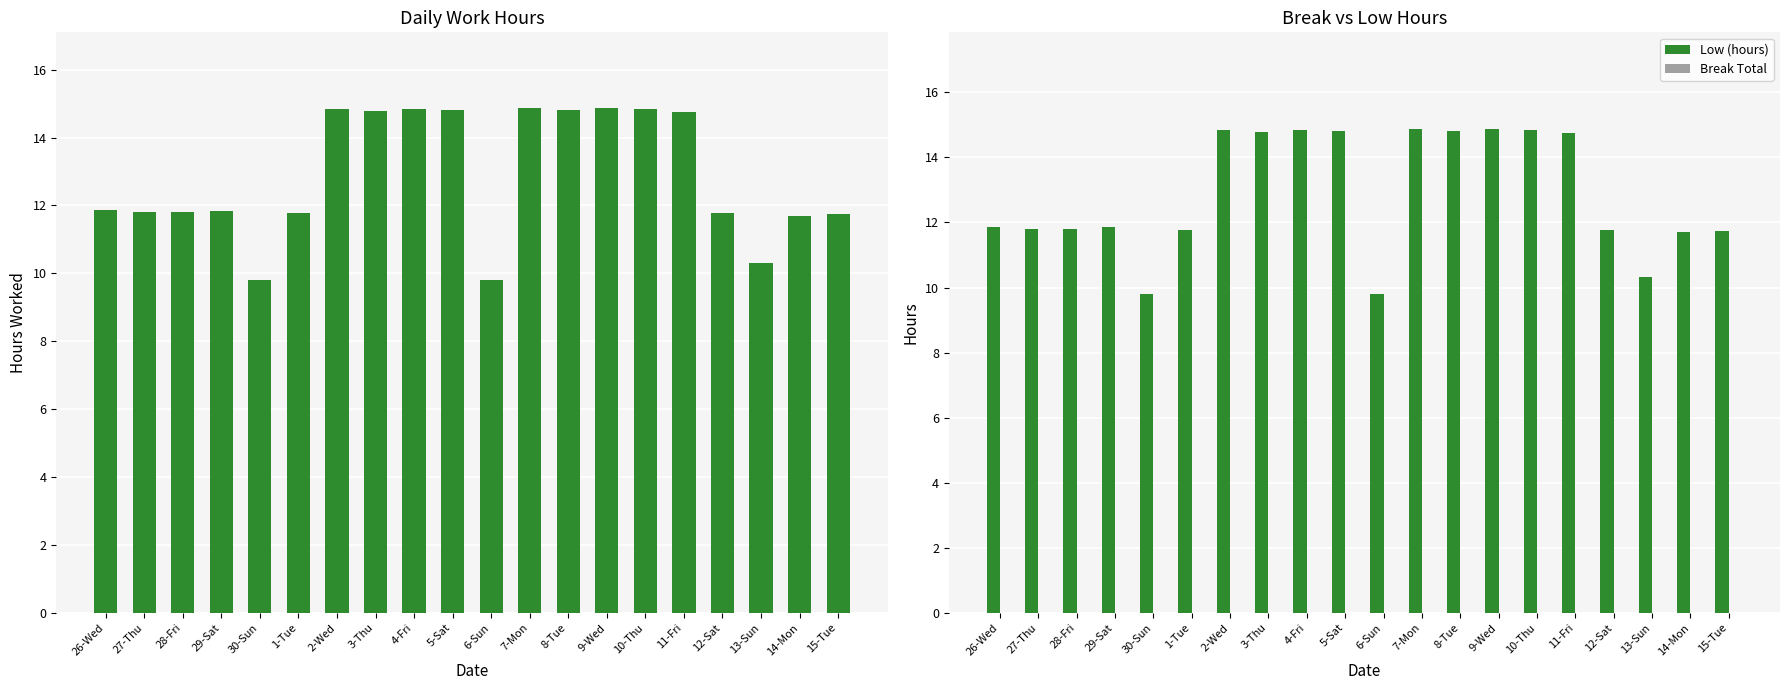

What is the difference between the Low (hours) values at 29-Sat and 6-Sun?

2.0